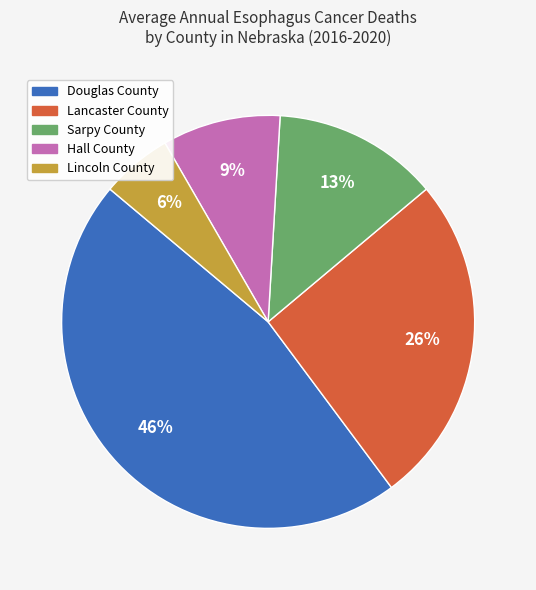

Which slice is the largest?

Douglas County